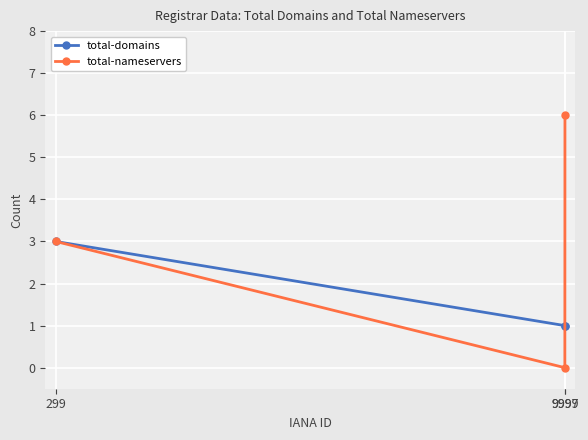

Count the total-domains values in the range 1 to 3.

3